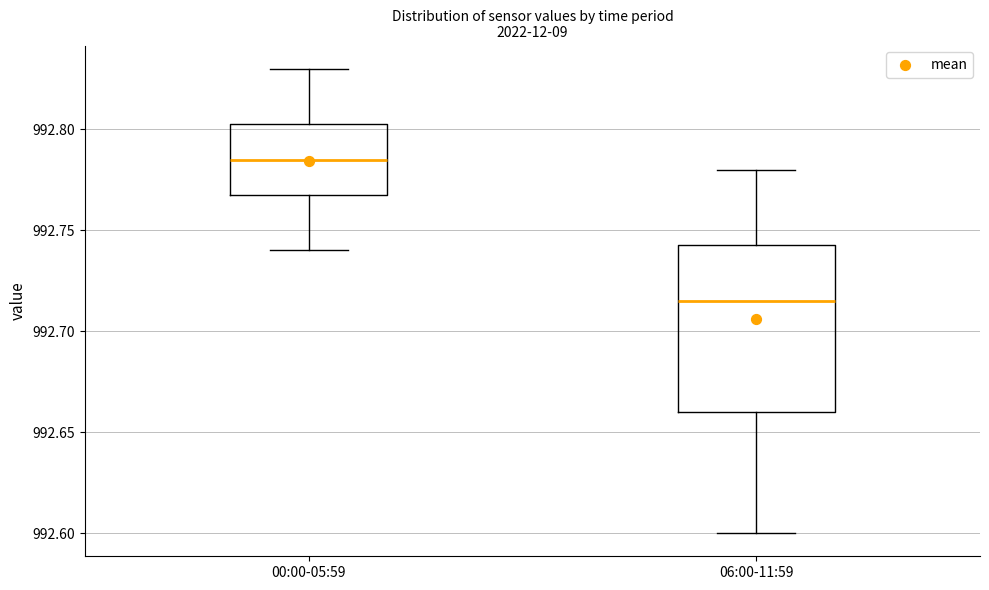

Reading left to right, read every box against the y-axis: the position of its median line, the range the box covers, and the ends of its whiskers. The values are not printed on the chart, so give them approximately, as read against the axis.

00:00-05:59: median 992.785, box 992.770 to 992.805, whiskers 992.740 to 992.830
06:00-11:59: median 992.715, box 992.660 to 992.745, whiskers 992.600 to 992.780